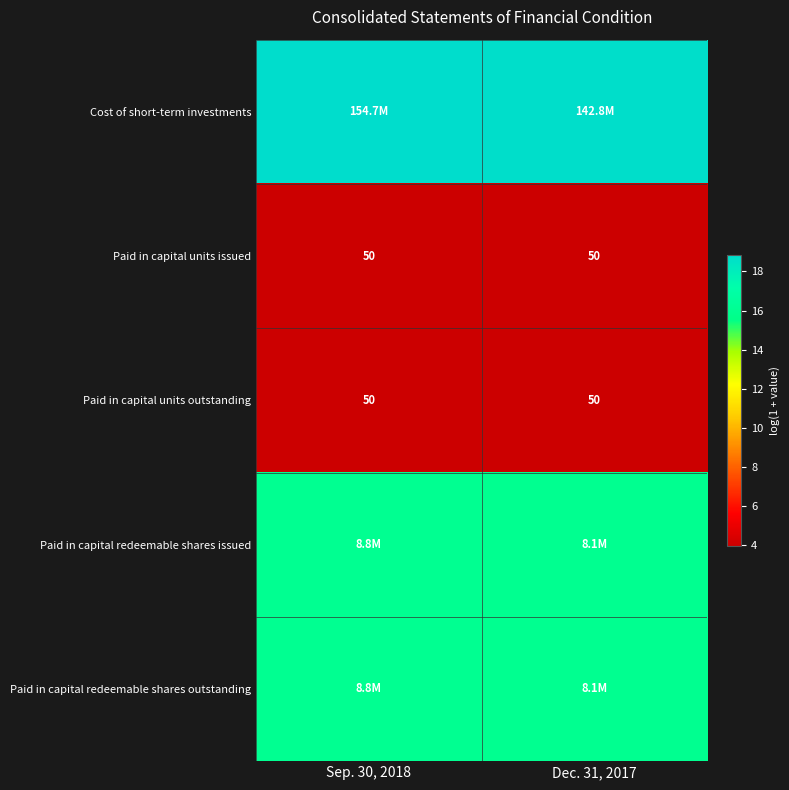

The value of Paid in capital redeemable shares issued at Sep. 30, 2018 is 3.5. True or false?

False